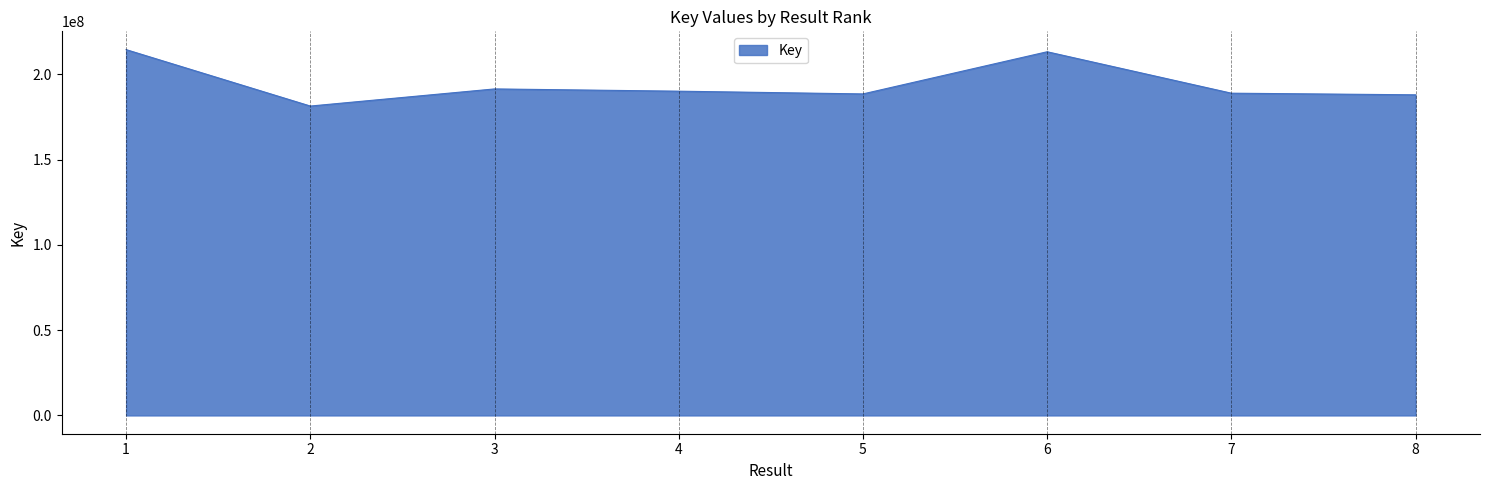

The value at 8 is 188015388. True or false?

True